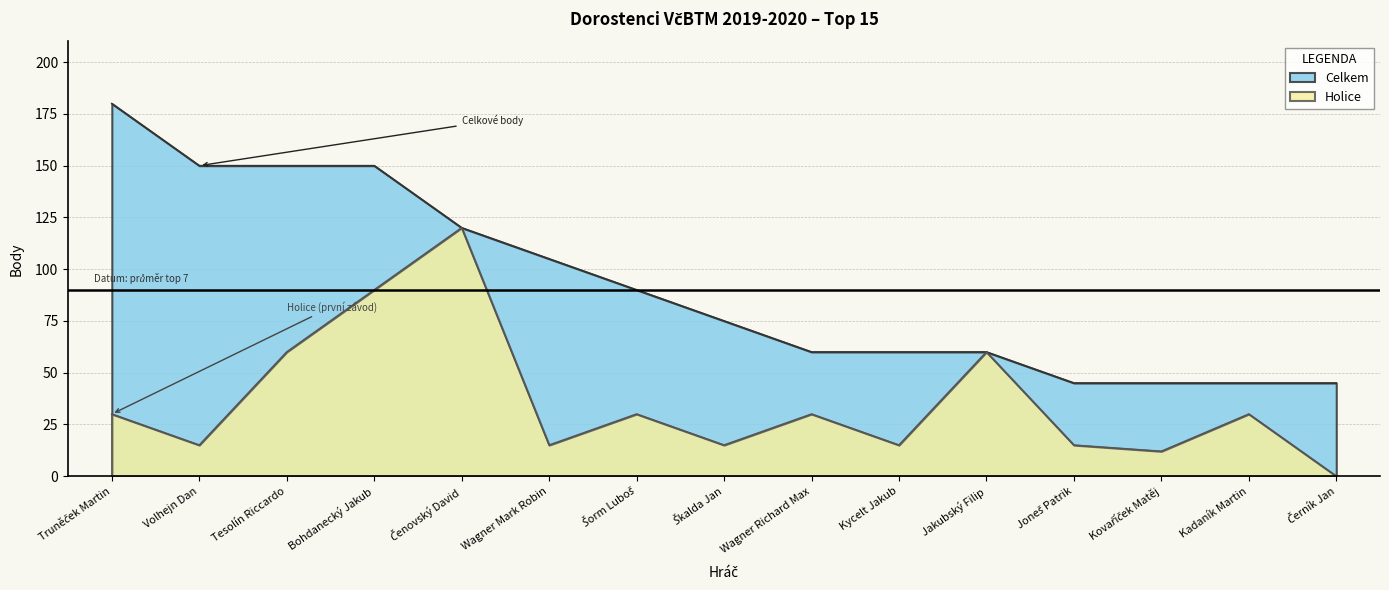

What is the difference between the maximum and minimum values in the Celkem series?

135